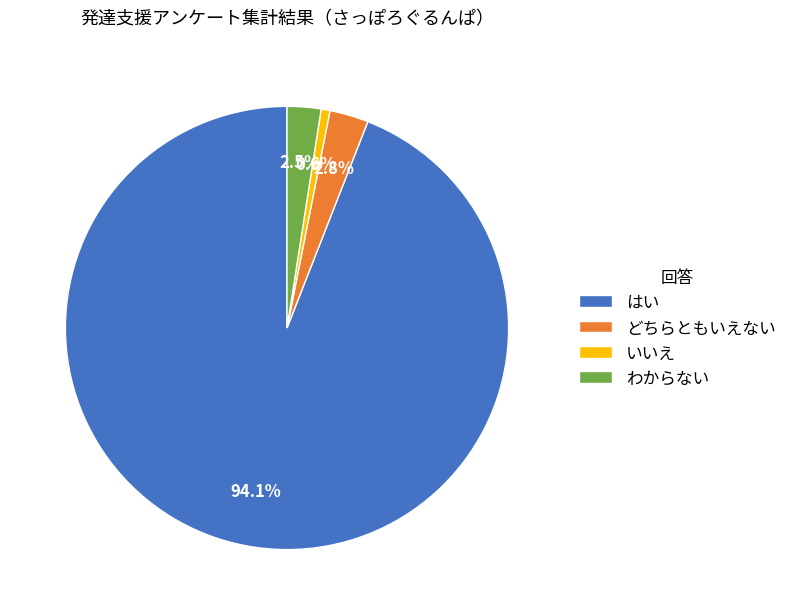

Between どちらともいえない and いいえ, which is larger?

どちらともいえない